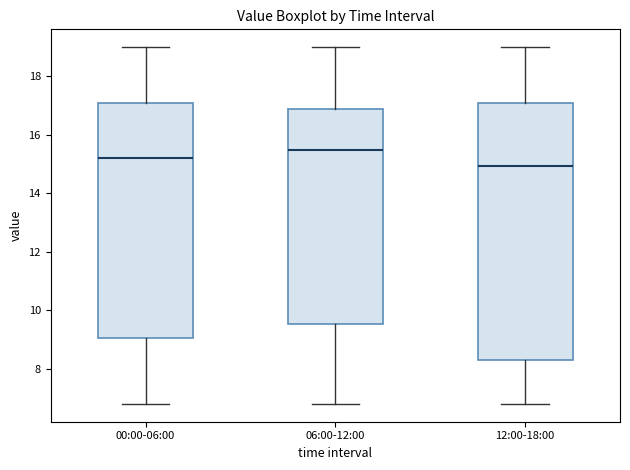

Where is the upper edge of the box for 06:00-12:00 on the y-axis? The values are not printed on the chart, so give them approximately, as read against the axis.

16.8